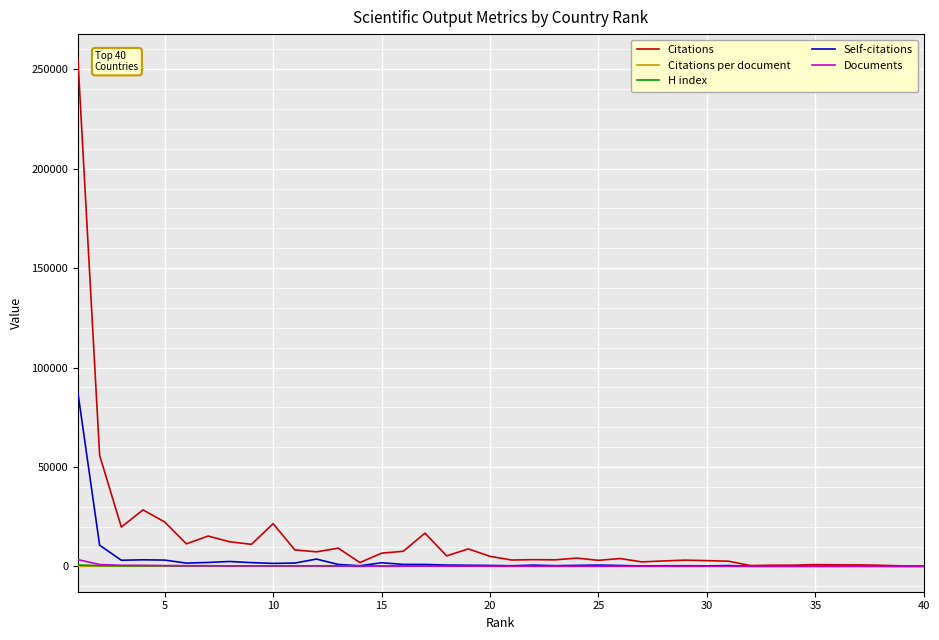

Which series has the widest spread of values?

Citations